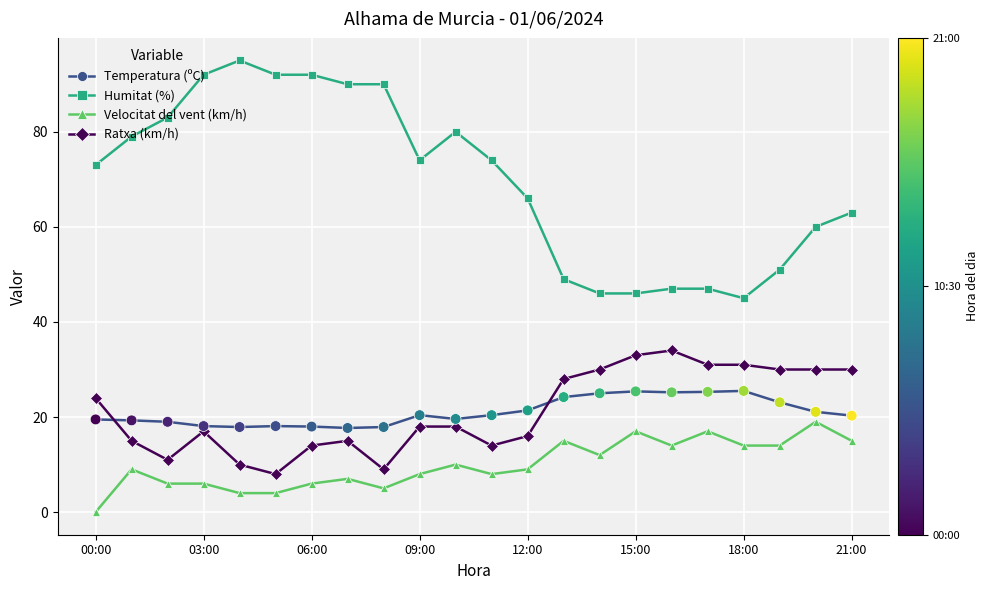

At how many categories does at least one series exceed 29?

22